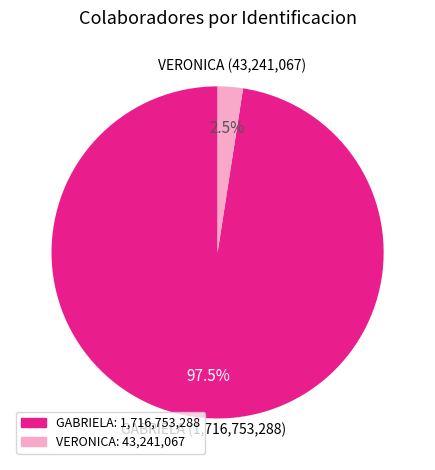

Which has a higher value, VERONICA or GABRIELA?

GABRIELA